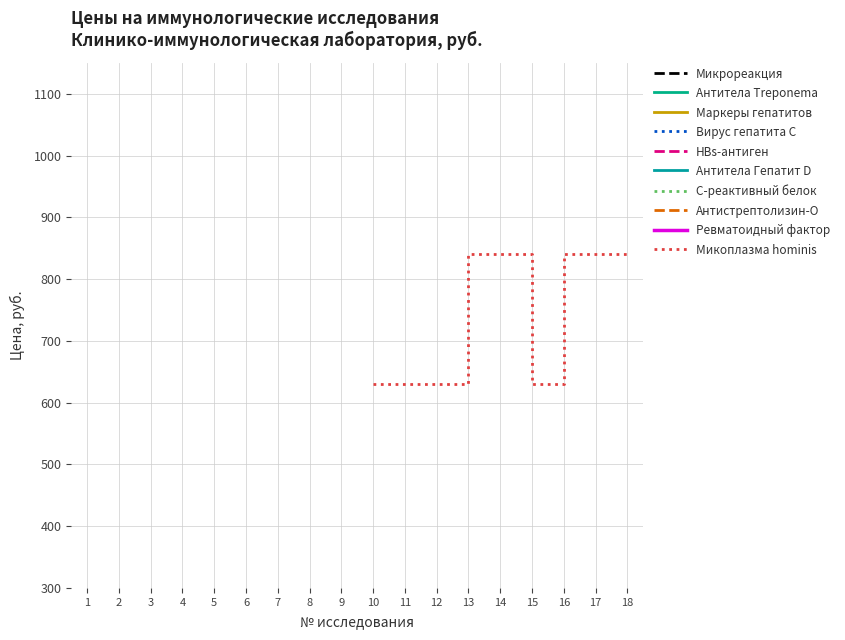

Is this an area chart (filled region under the line)?

No